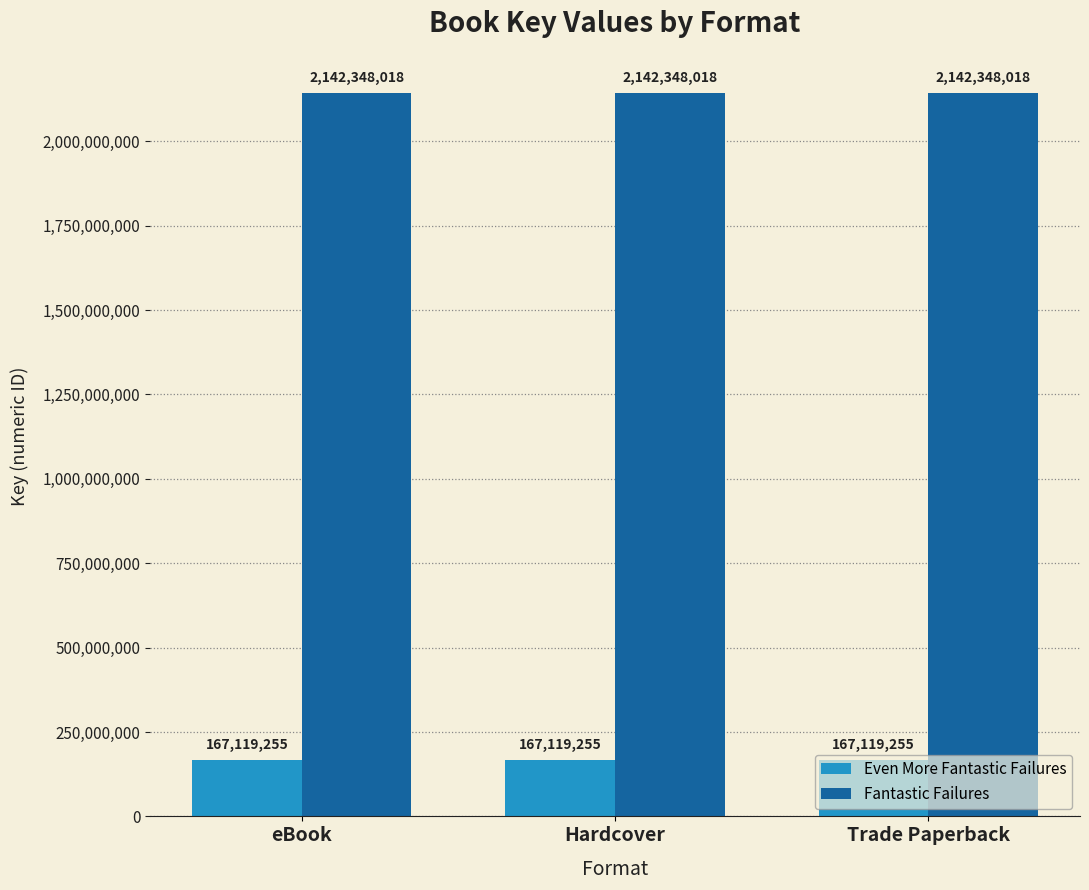

Is it true that Even More Fantastic Failures equals 167119255 at eBook?

True